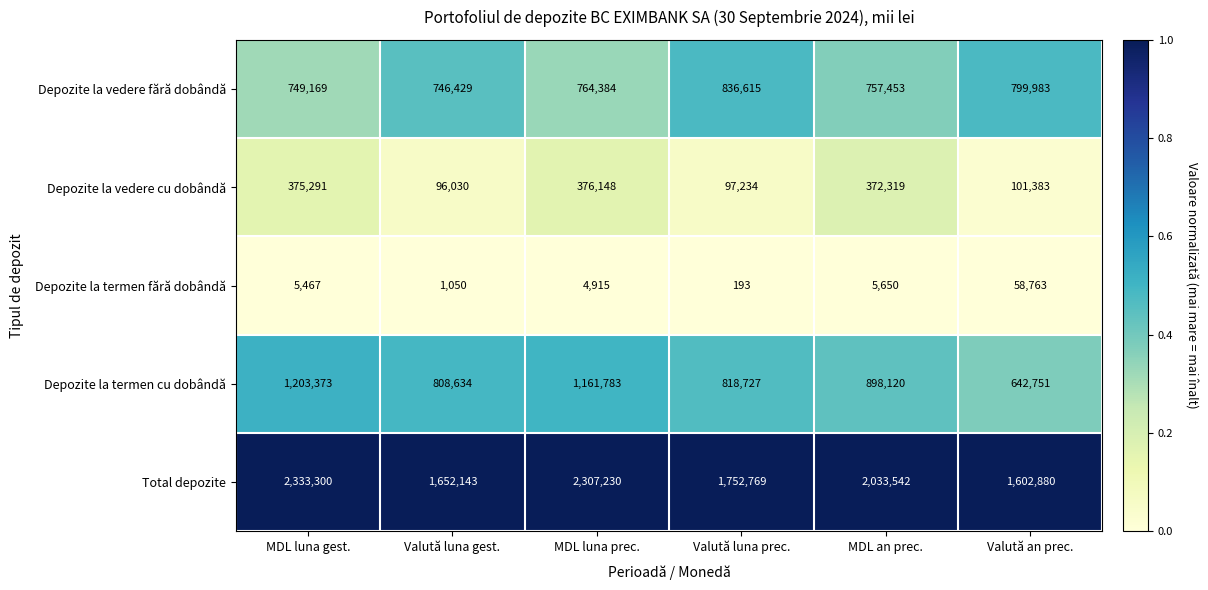

Reading right to left, extract all data points from this chart.

Depozite la vedere fără dobândă: Valută an prec.=799983	MDL an prec.=757453	Valută luna prec.=836615	MDL luna prec.=764384	Valută luna gest.=746429	MDL luna gest.=749169
Depozite la vedere cu dobândă: Valută an prec.=101383	MDL an prec.=372319	Valută luna prec.=97234	MDL luna prec.=376148	Valută luna gest.=96030	MDL luna gest.=375291
Depozite la termen fără dobândă: Valută an prec.=58763	MDL an prec.=5650	Valută luna prec.=193	MDL luna prec.=4915	Valută luna gest.=1050	MDL luna gest.=5467
Depozite la termen cu dobândă: Valută an prec.=642751	MDL an prec.=898120	Valută luna prec.=818727	MDL luna prec.=1161783	Valută luna gest.=808634	MDL luna gest.=1203373
Total depozite: Valută an prec.=1602880	MDL an prec.=2033542	Valută luna prec.=1752769	MDL luna prec.=2307230	Valută luna gest.=1652143	MDL luna gest.=2333300